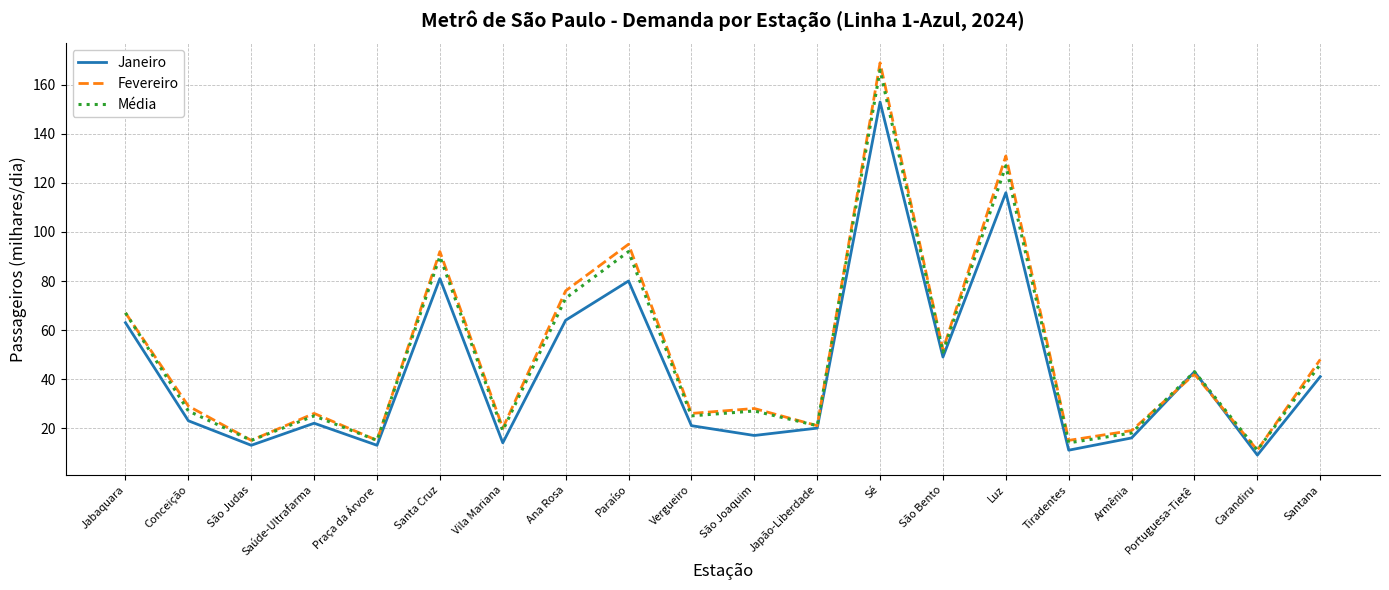

What is the maximum value shown in the chart?

169